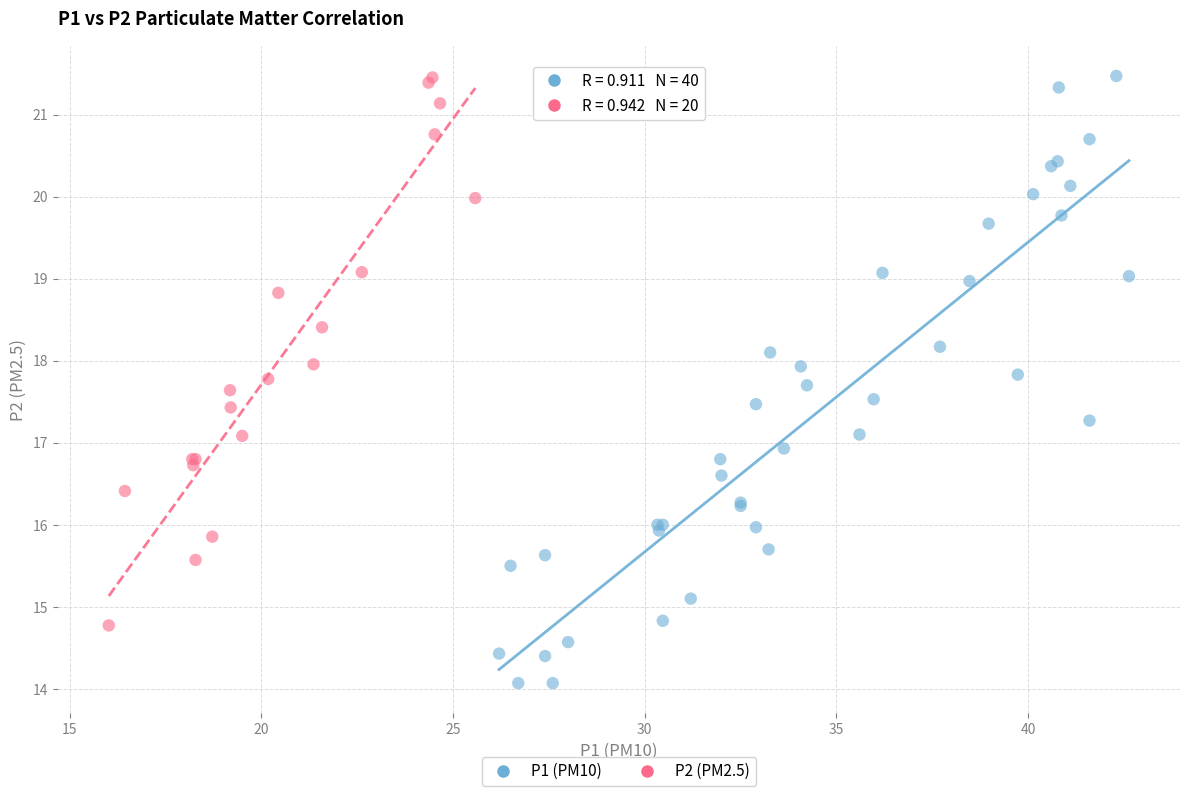

Which series has the largest Y range (max minus min)?

P1 (PM10)